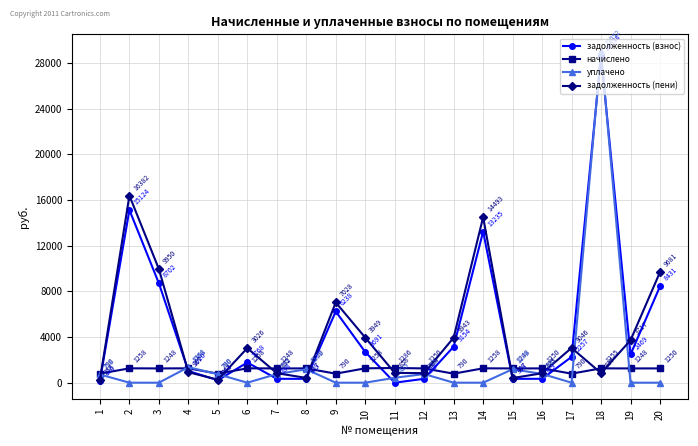

What is the value of the начислено point at the 18th from the left?

1255.2